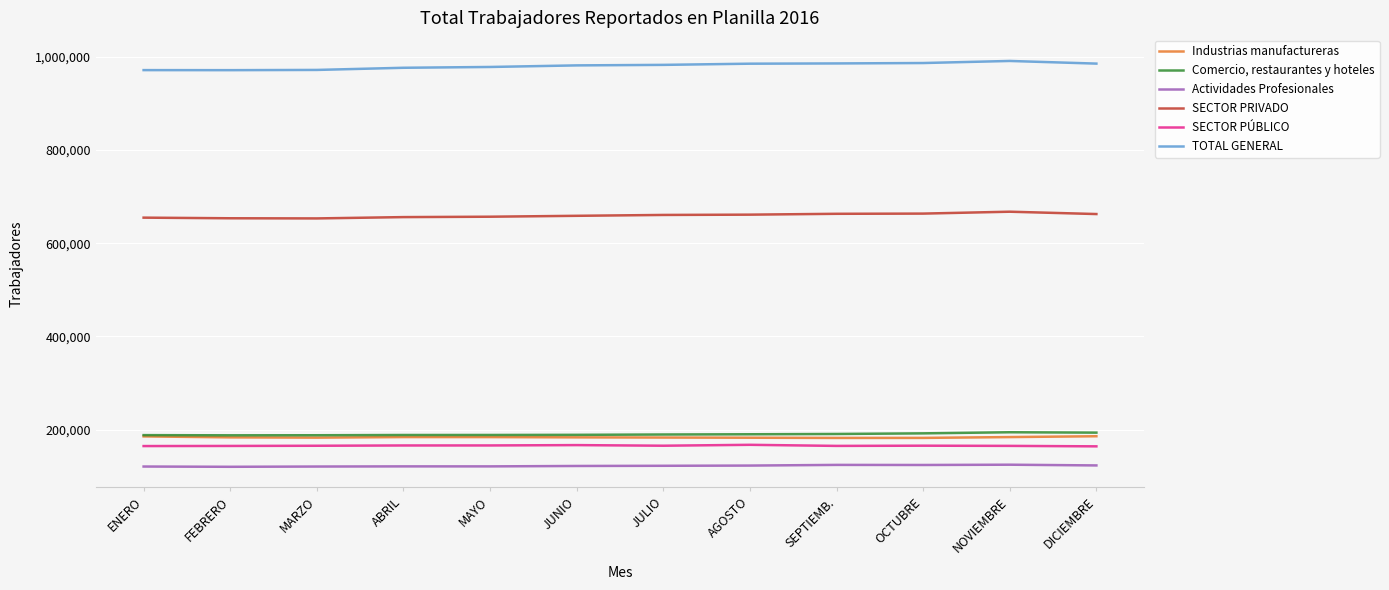

What is the total value across all series at JUNIO?

2300890